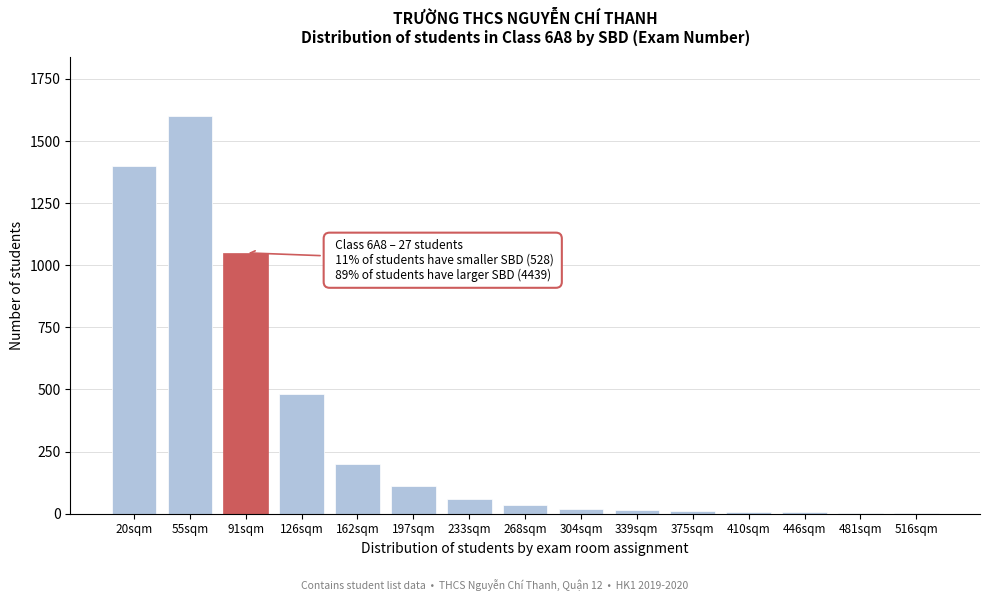

Is it true that the value at 20sqm is 1921?

False